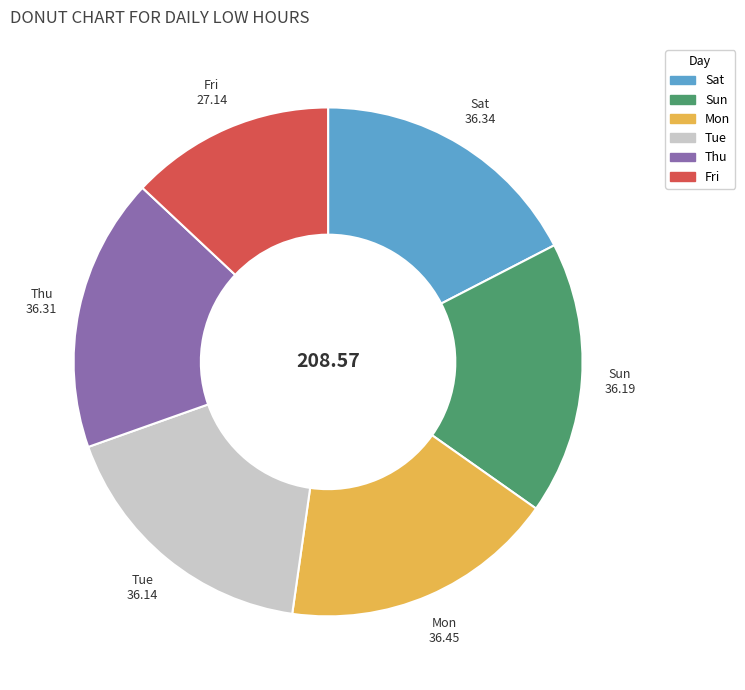

Which category has the smallest portion of the pie?

Fri